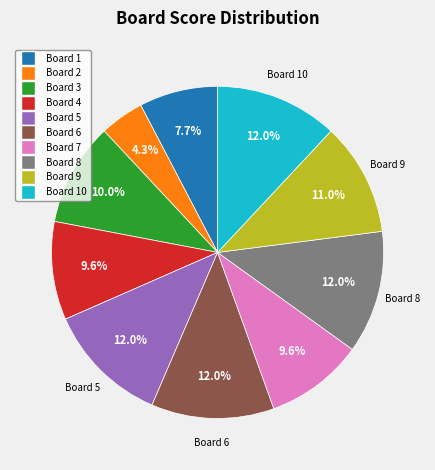

How many slices are in this pie chart?

10